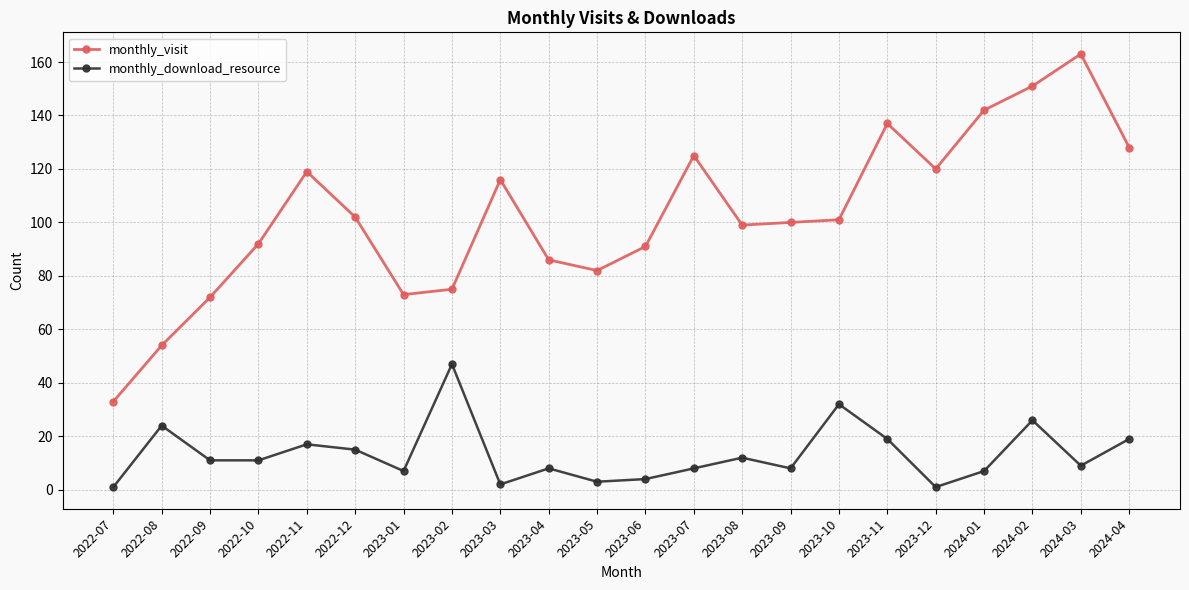

At which category does monthly_download_resource reach its first local peak?

2022-08